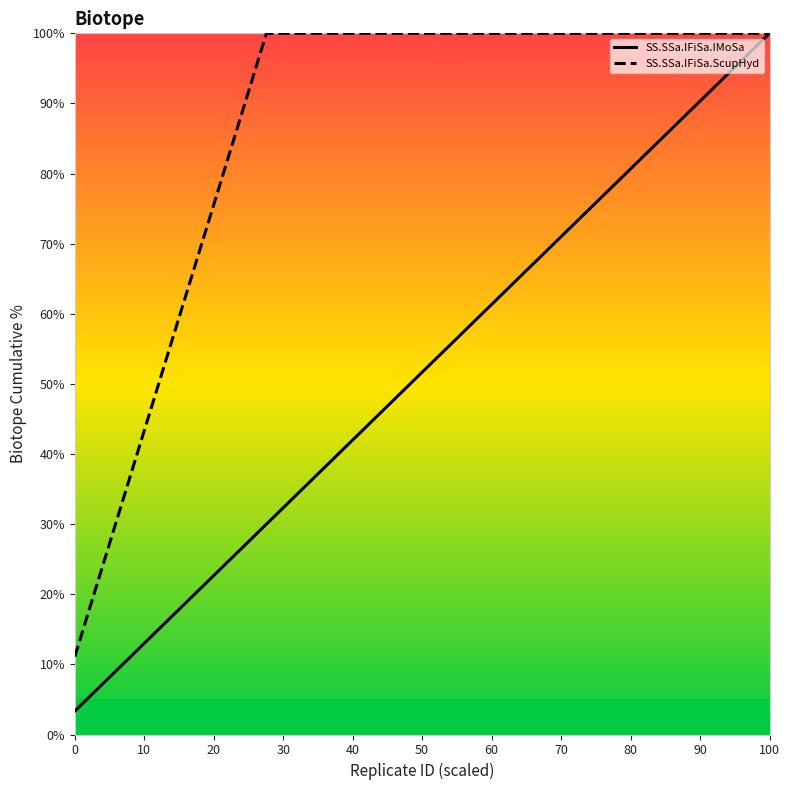

Which series has the widest spread of values?

SS.SSa.IFiSa.IMoSa